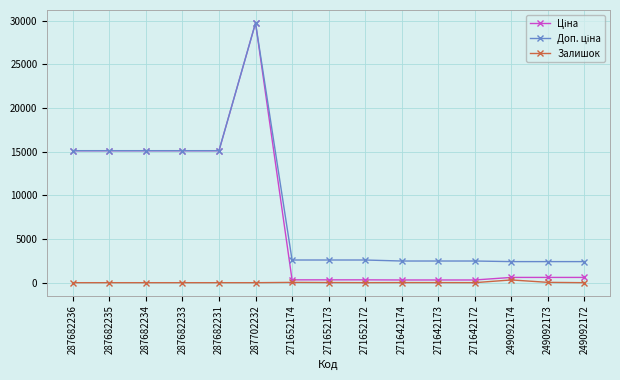

What is the label of the 14th point from the left?

249092173